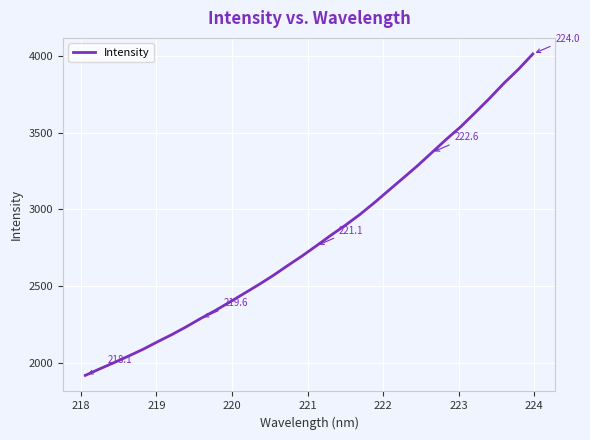

What is the minimum value shown in the chart?

1916.8